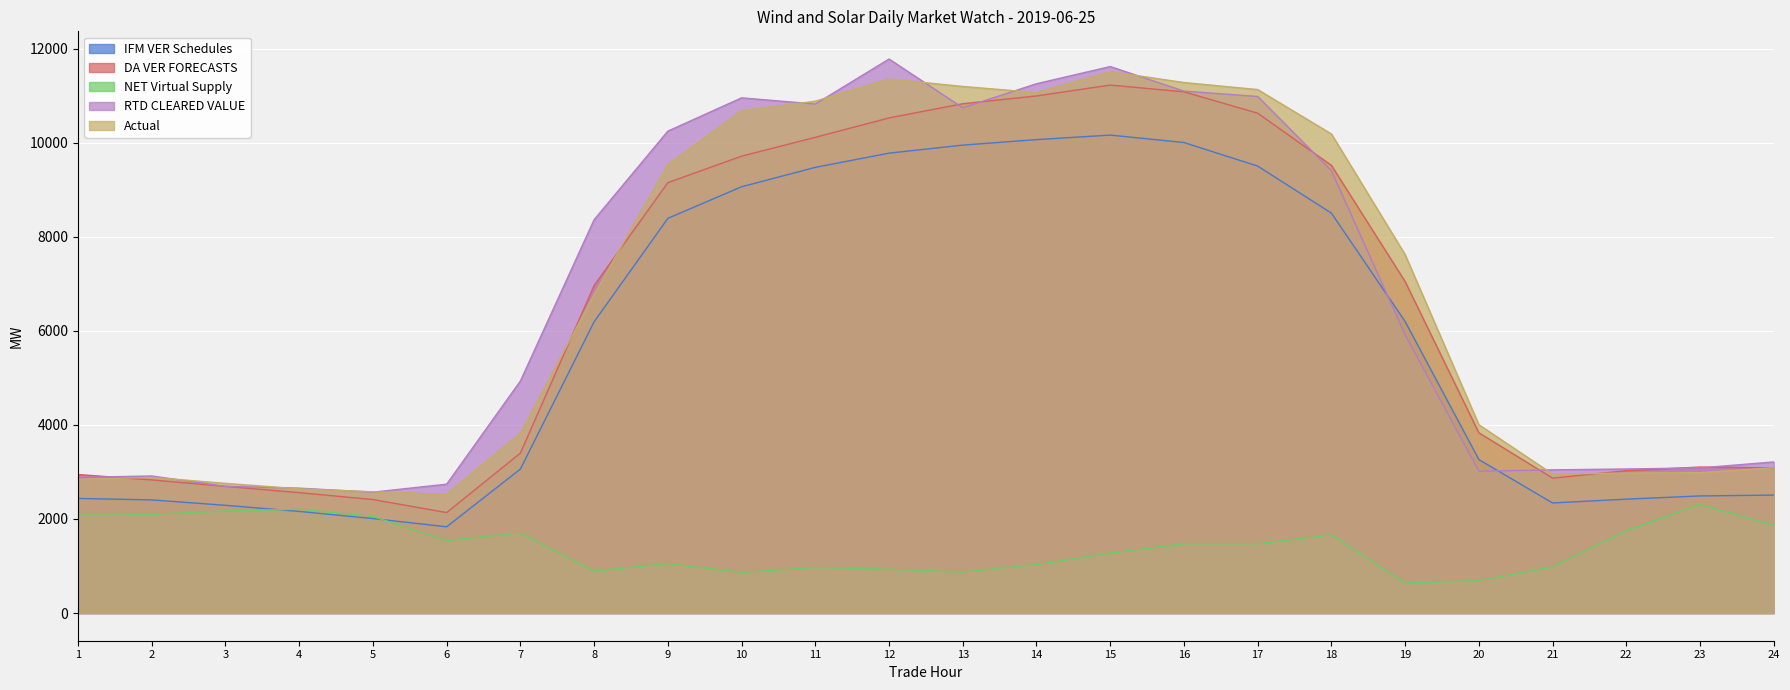

What is the value of the Actual point at the 10th from the left?

10679.0